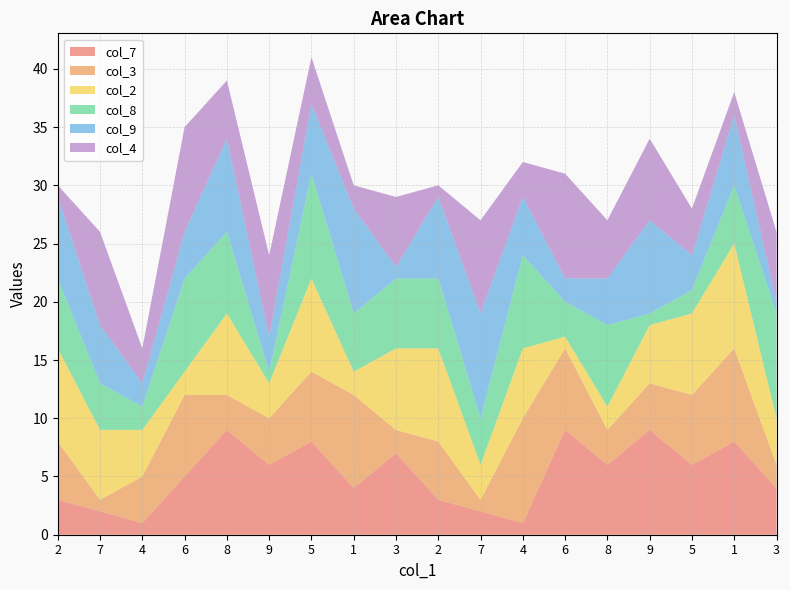

Reading left to right, what are all the values shown in this chart?

col_7: 3	2	1	5	9	6	8	4	7	3	2	1	9	6	9	6	8	4
col_3: 5	1	4	7	3	4	6	8	2	5	1	9	7	3	4	6	8	2
col_2: 8	6	4	2	7	3	8	2	7	8	3	6	1	2	5	7	9	4
col_8: 6	4	2	8	7	1	9	5	6	6	4	8	3	7	1	2	5	9
col_9: 7	5	2	4	8	3	6	9	1	7	9	5	2	4	8	3	6	1
col_4: 1	8	3	9	5	7	4	2	6	1	8	3	9	5	7	4	2	6